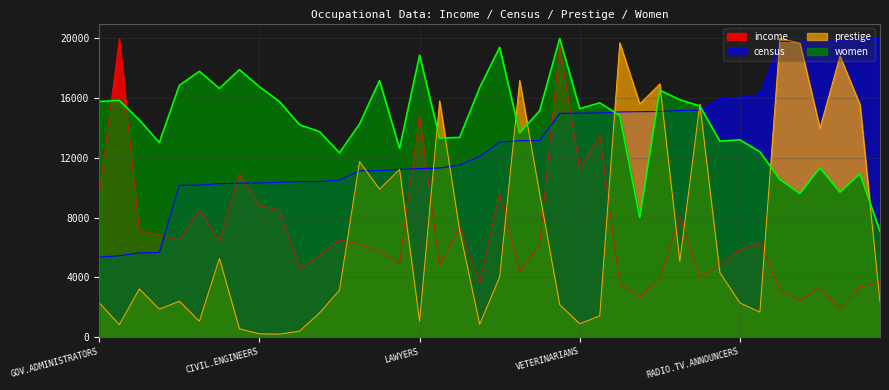

What is the difference between the prestige values at TYPISTS and SECONDARY.SCHOOL.TEACHERS?

10085.1